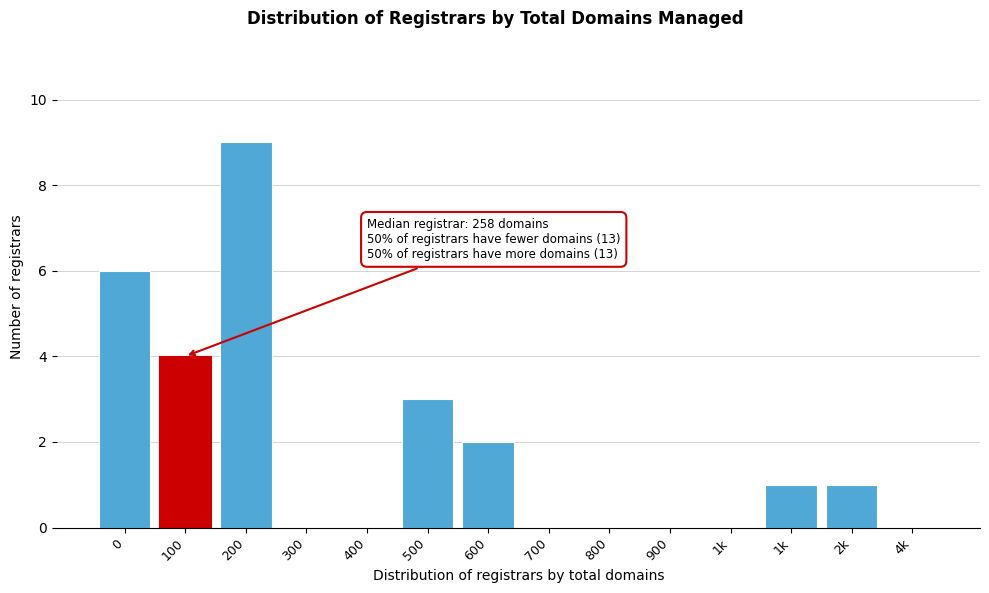

How many series are shown in this chart?

1